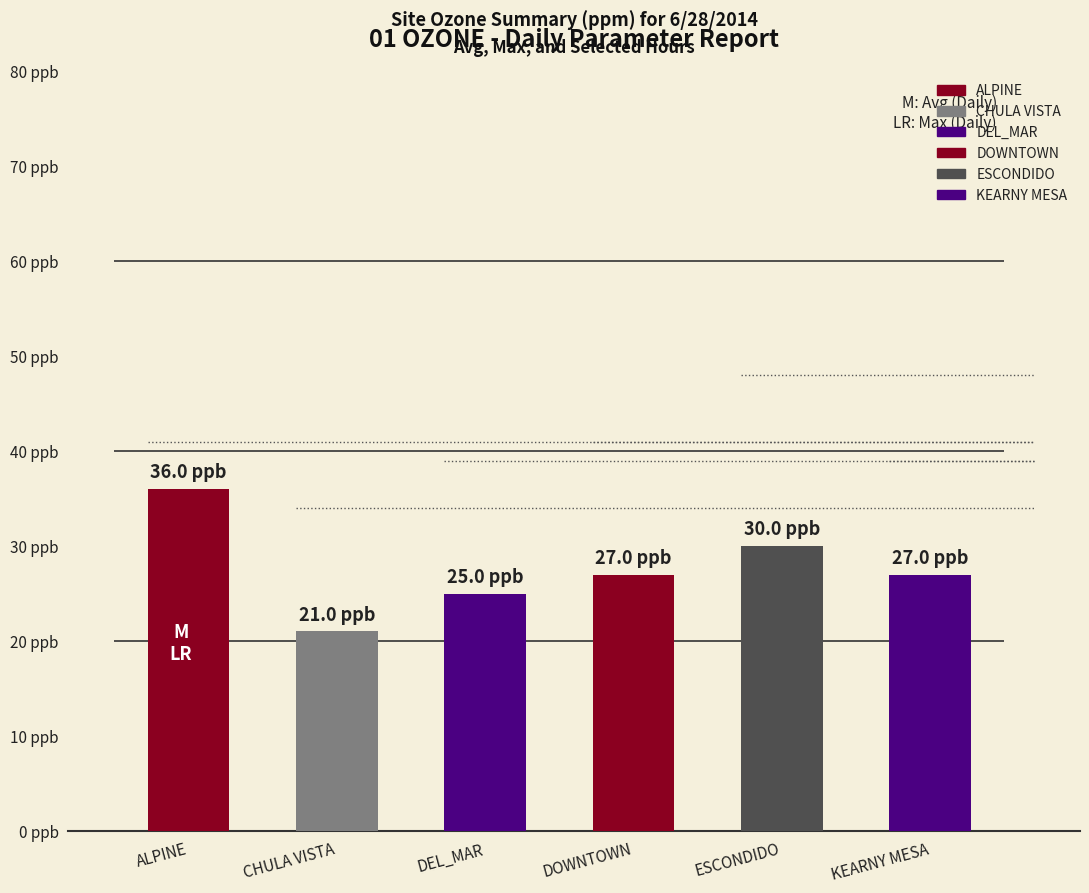

How many bars are there in total?

6